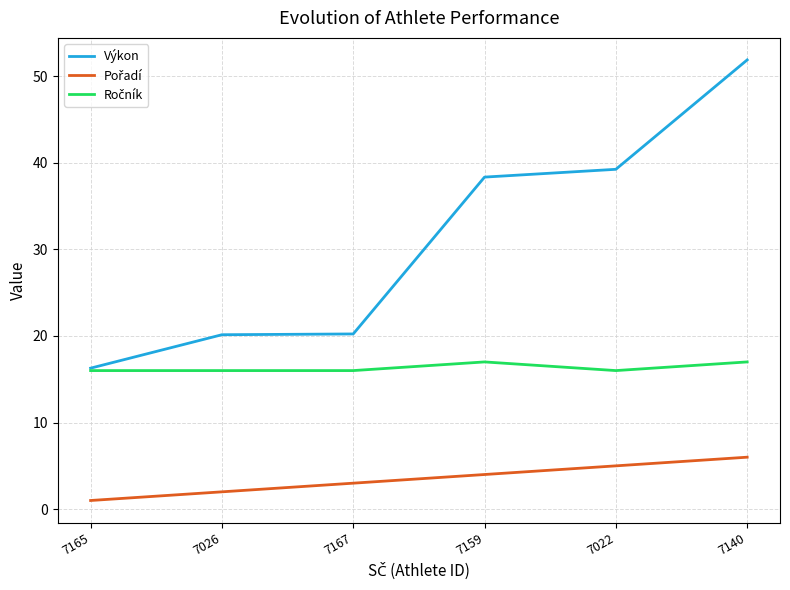

Which series has the largest range (max minus min)?

Výkon